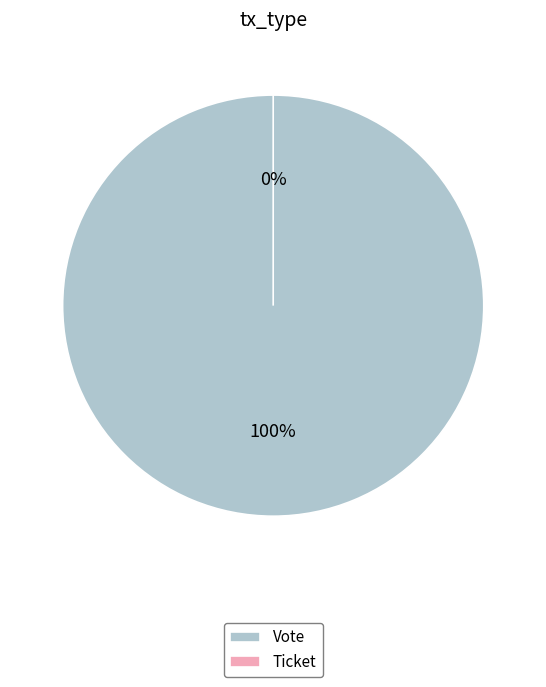

What is the change in value from Vote to Ticket?

-1